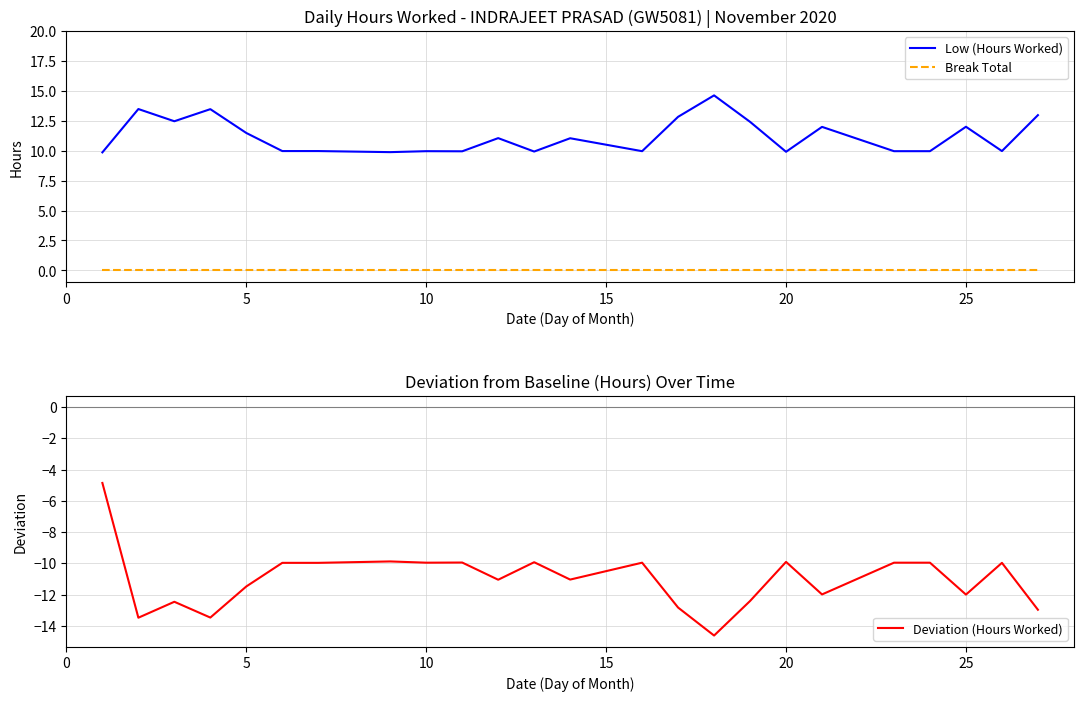

Which series has the largest total across all categories?

Low (Hours Worked)